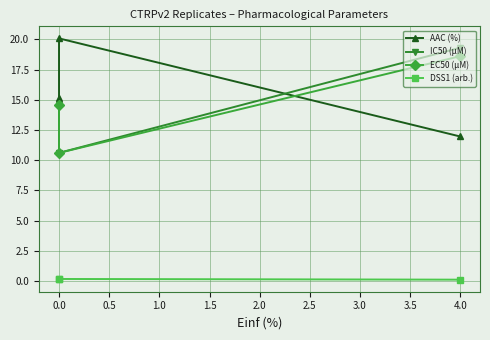

Does the chart display data point markers on the line(s)?

Yes